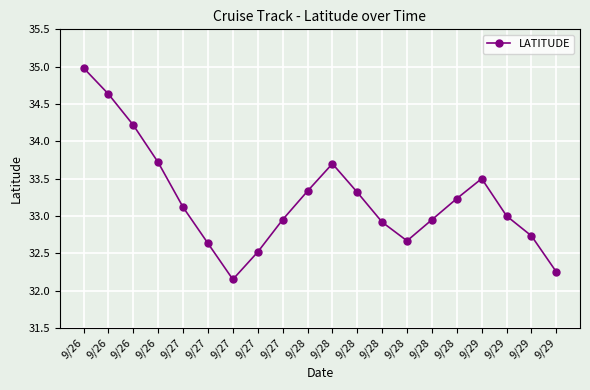

Where is the first local minimum?

9/27